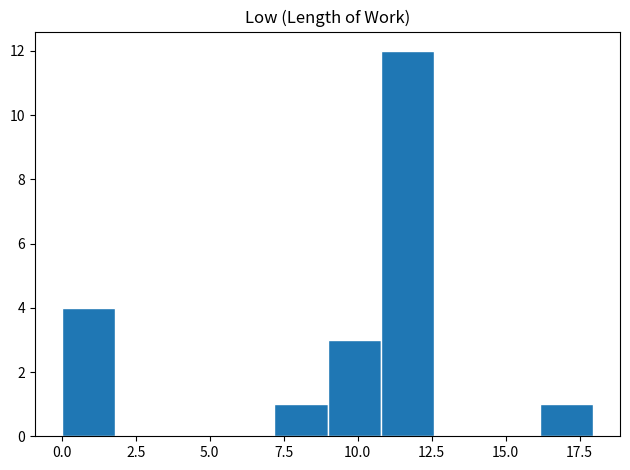

Around what value on the x-axis is the tallest bar? Give the approximate position of its centre, as read against the axis.

11.5